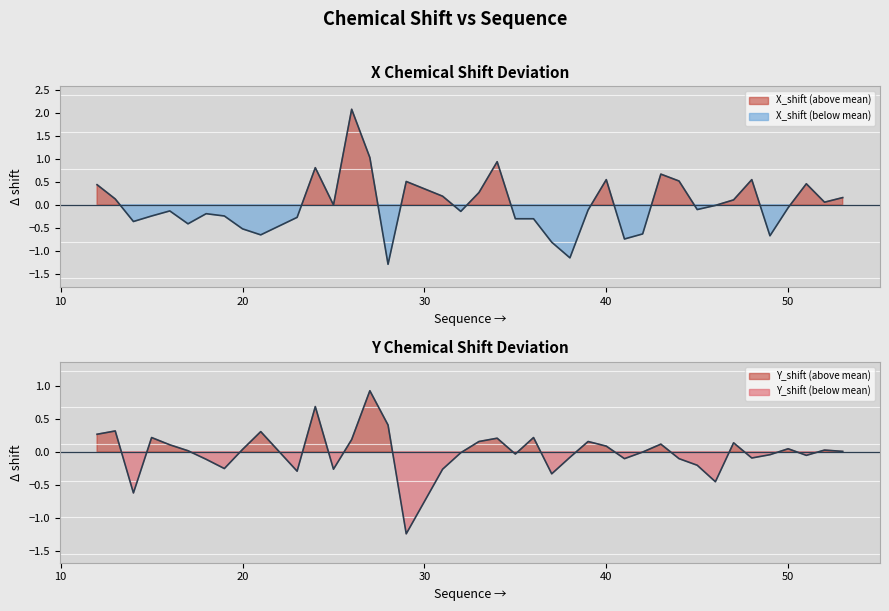

Where is X_shift nearest to the value 0?

25